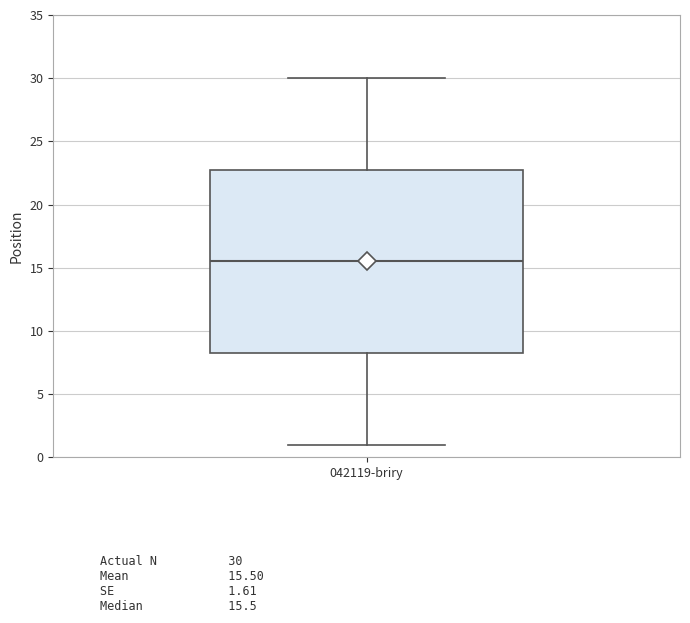

Where is the lower edge of the box for 042119-briry on the y-axis? The values are not printed on the chart, so give them approximately, as read against the axis.

8.5